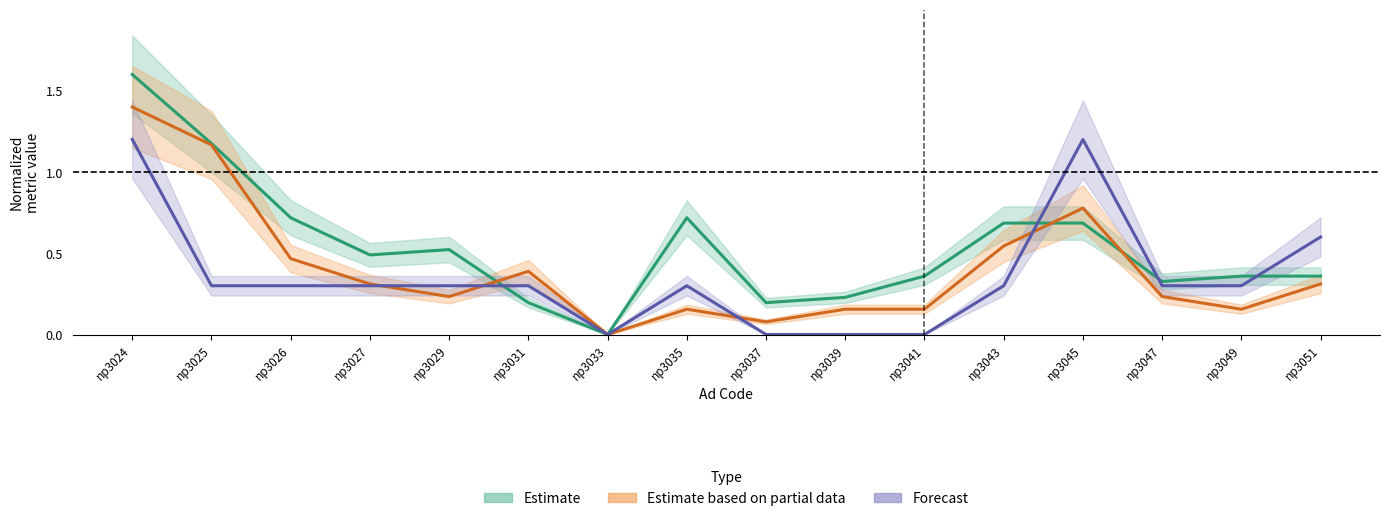

True or false: 着信数 has a value of 0.2 at np3047.

False